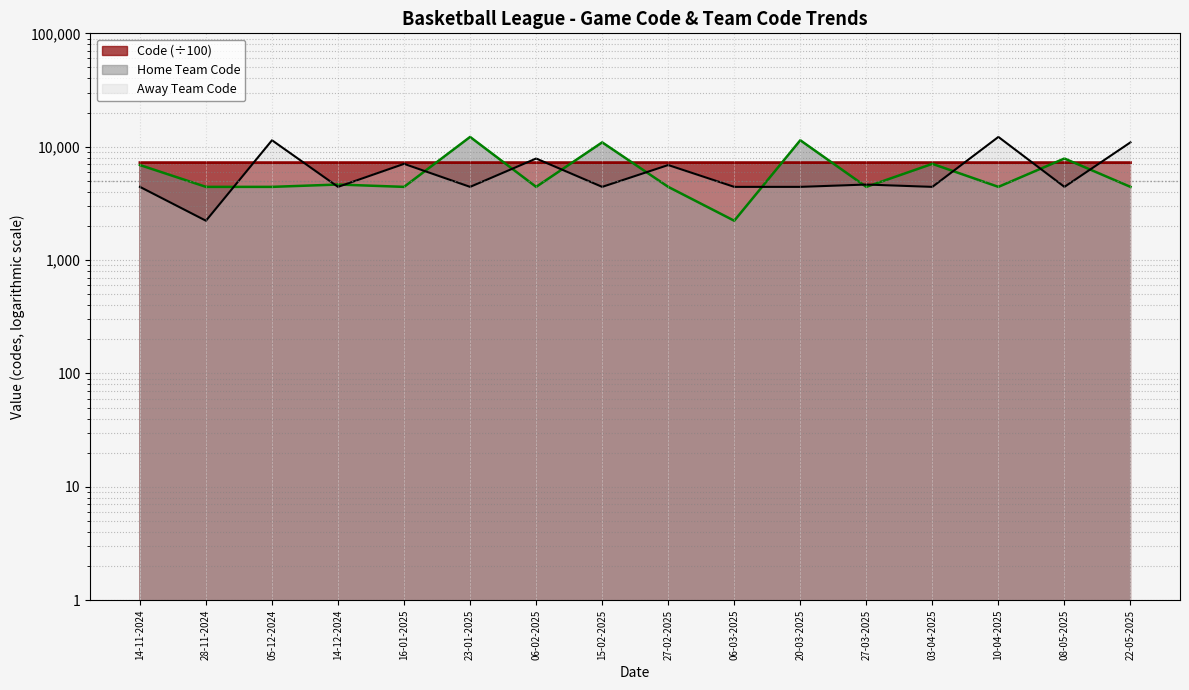

How many series are shown in this chart?

3